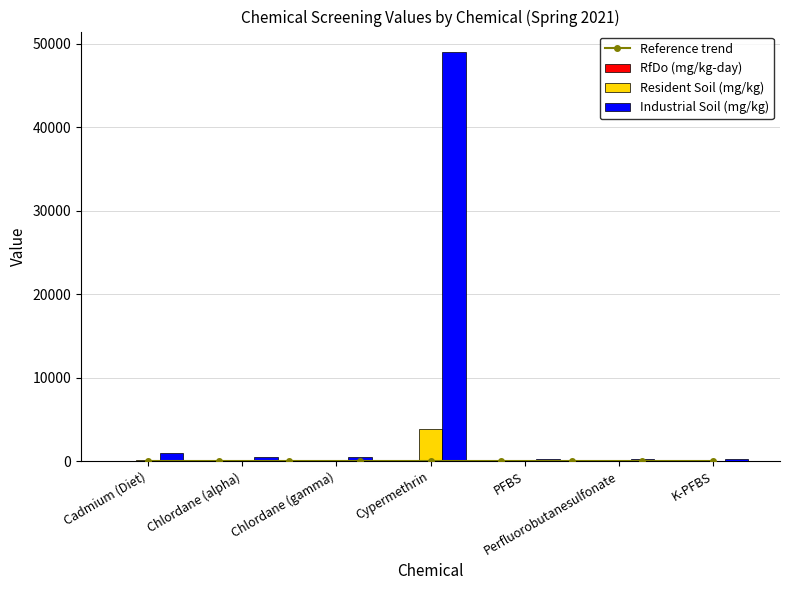

How many data points in Industrial Soil (mg/kg) are less than 500?

3